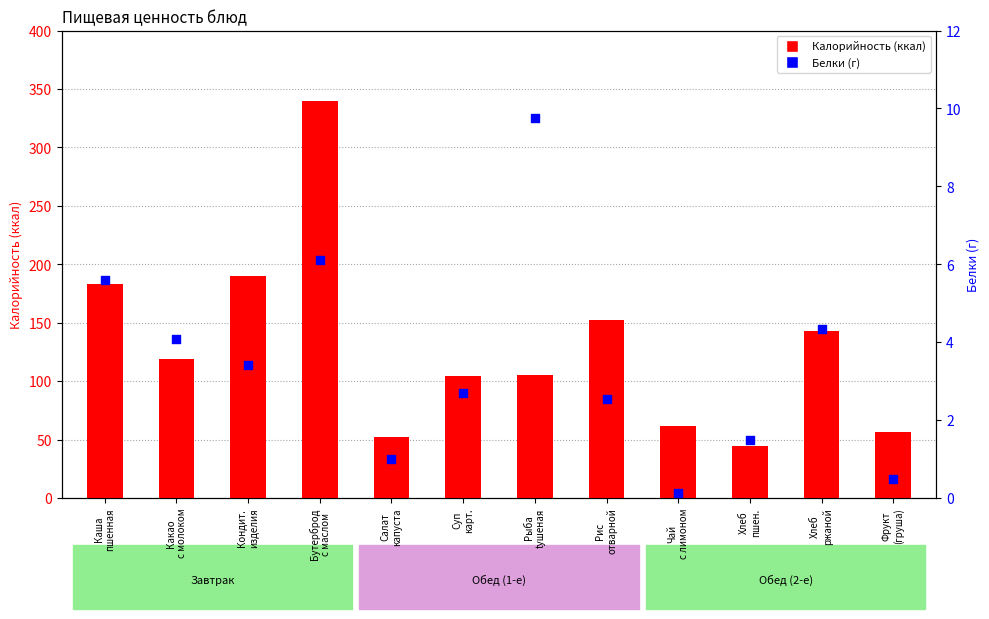

Which series contains the lowest Y value?

Белки (г)